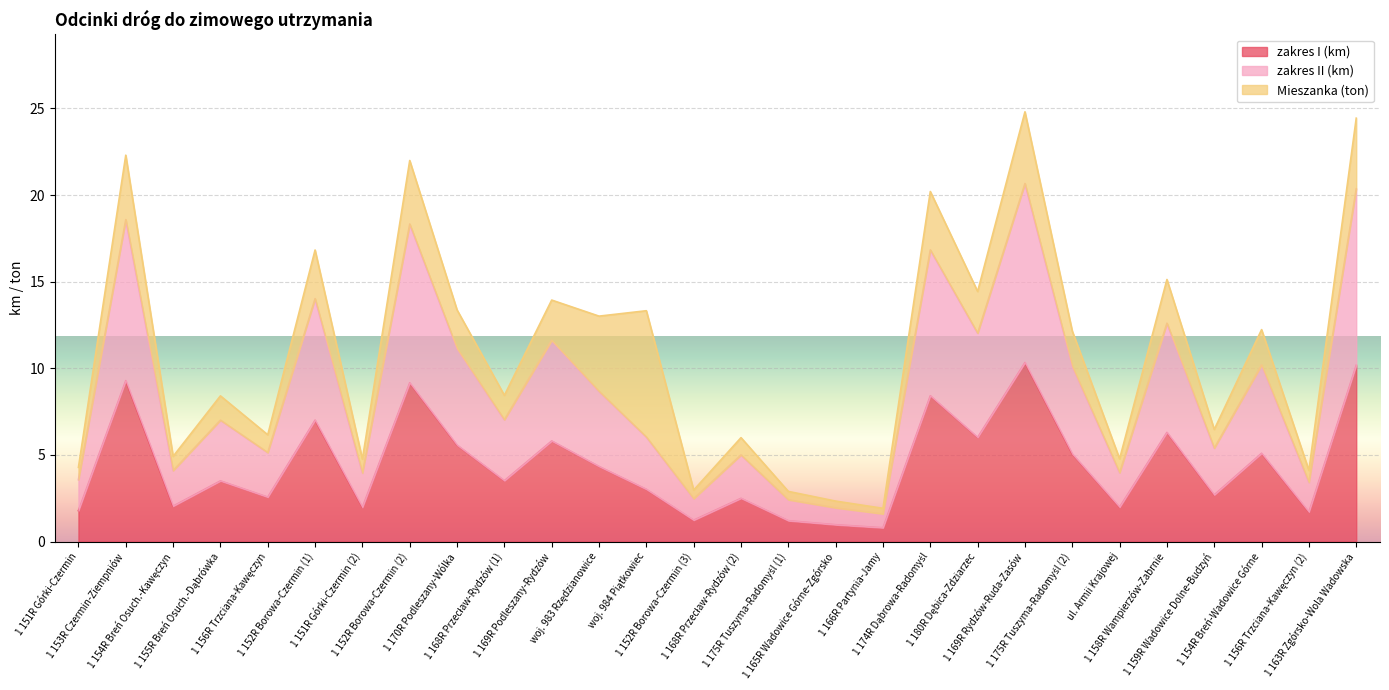

Which series has the largest range (max minus min)?

zakres II (km)